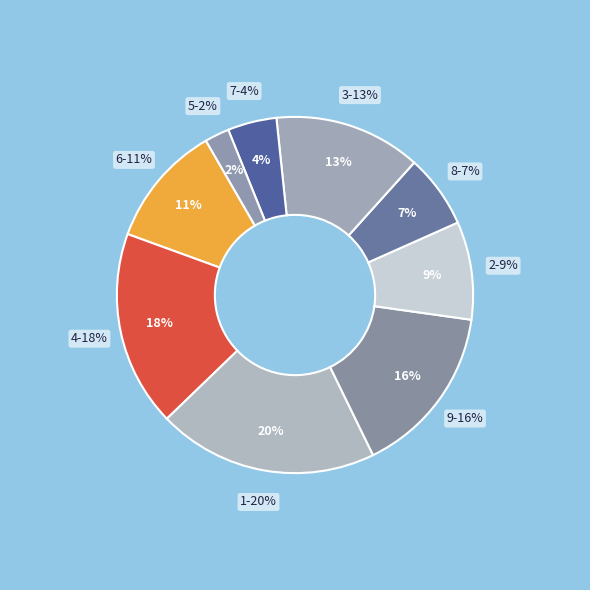

Count the number of slices in the pie.

9